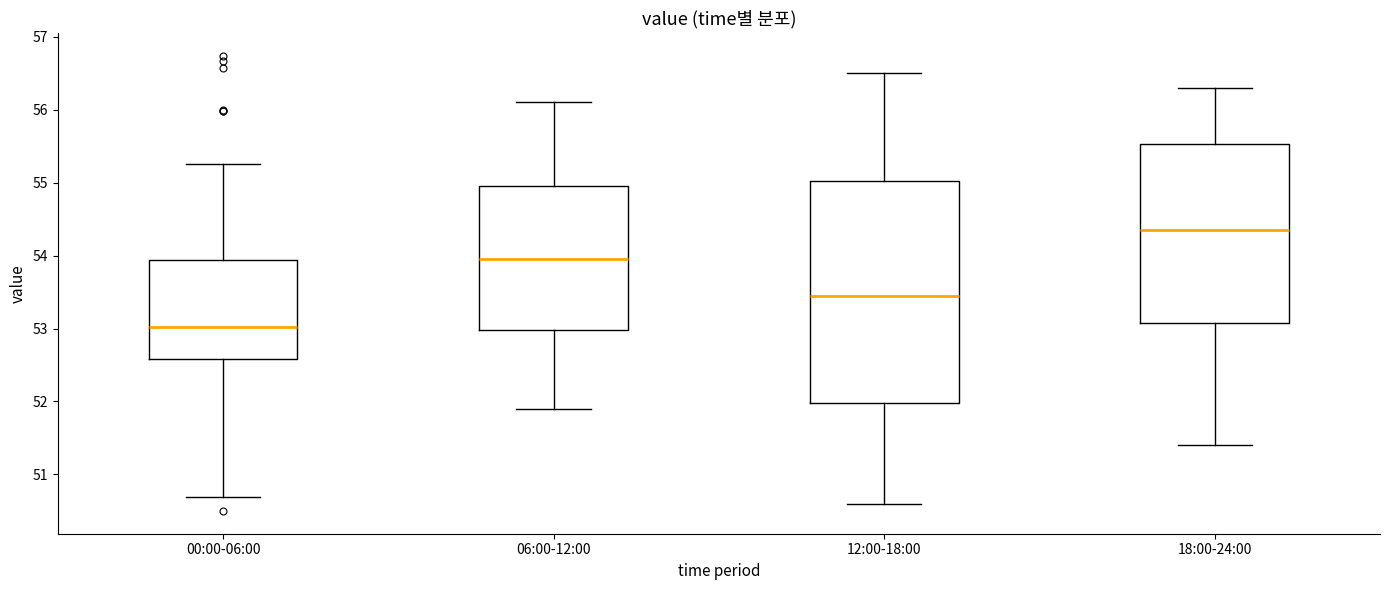

Where does the lower whisker of the box for 18:00-24:00 end on the y-axis? The values are not printed on the chart, so give them approximately, as read against the axis.

51.4